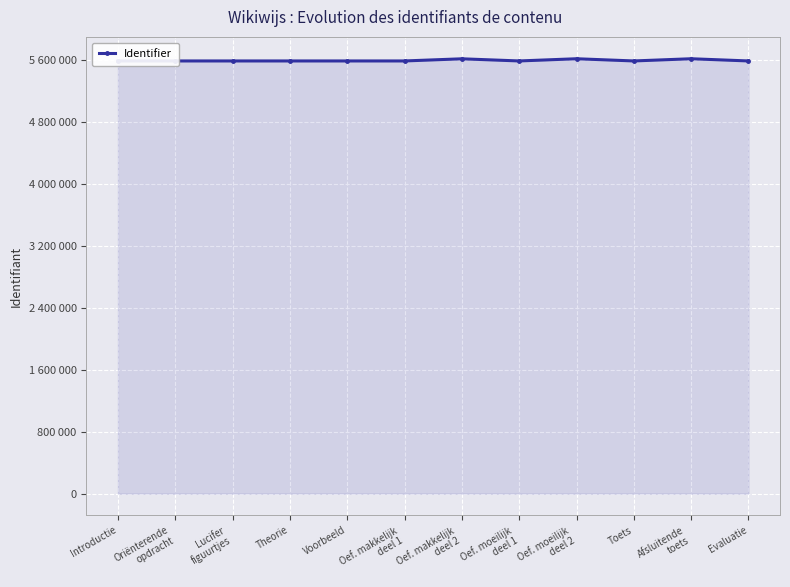

What is the value of the 8th point from the left?

5581866